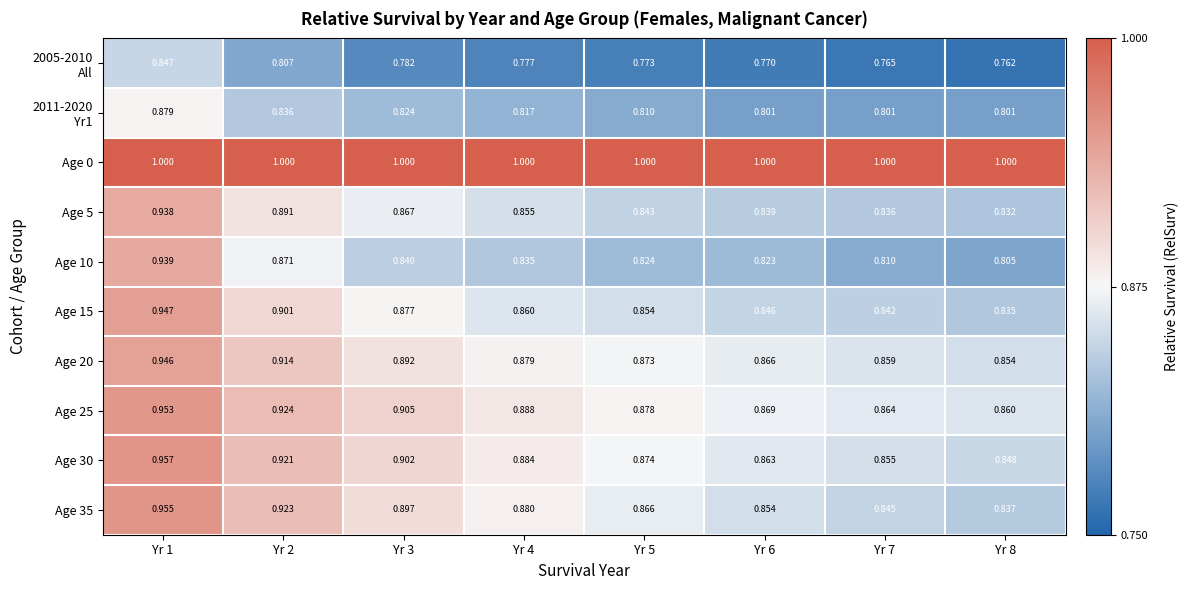

At how many categories does at least one series exceed 0?

8